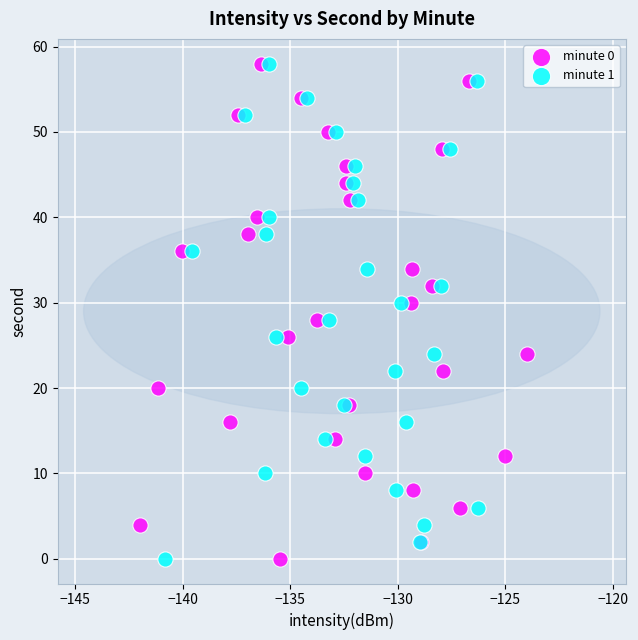

What are all the series names shown in the legend?

minute 0, minute 1